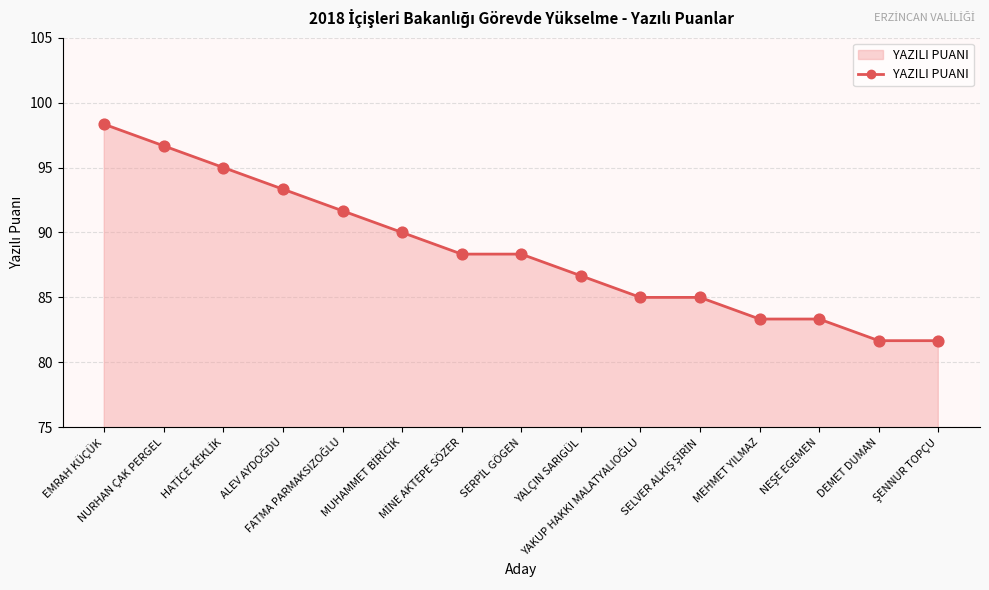

What is the value of the 6th point from the left?

90.0